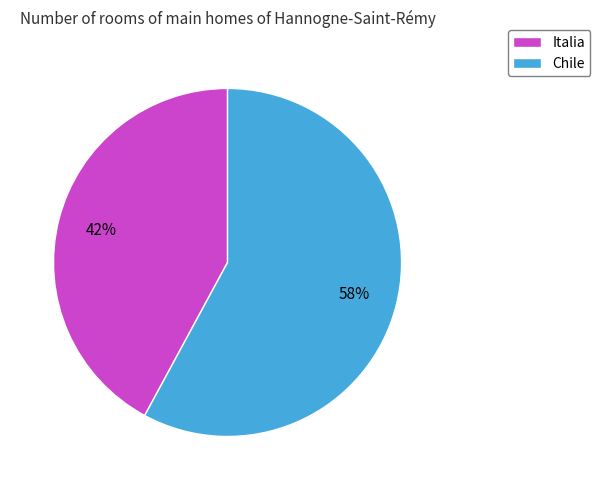

Which slice represents more than half of the pie?

Chile